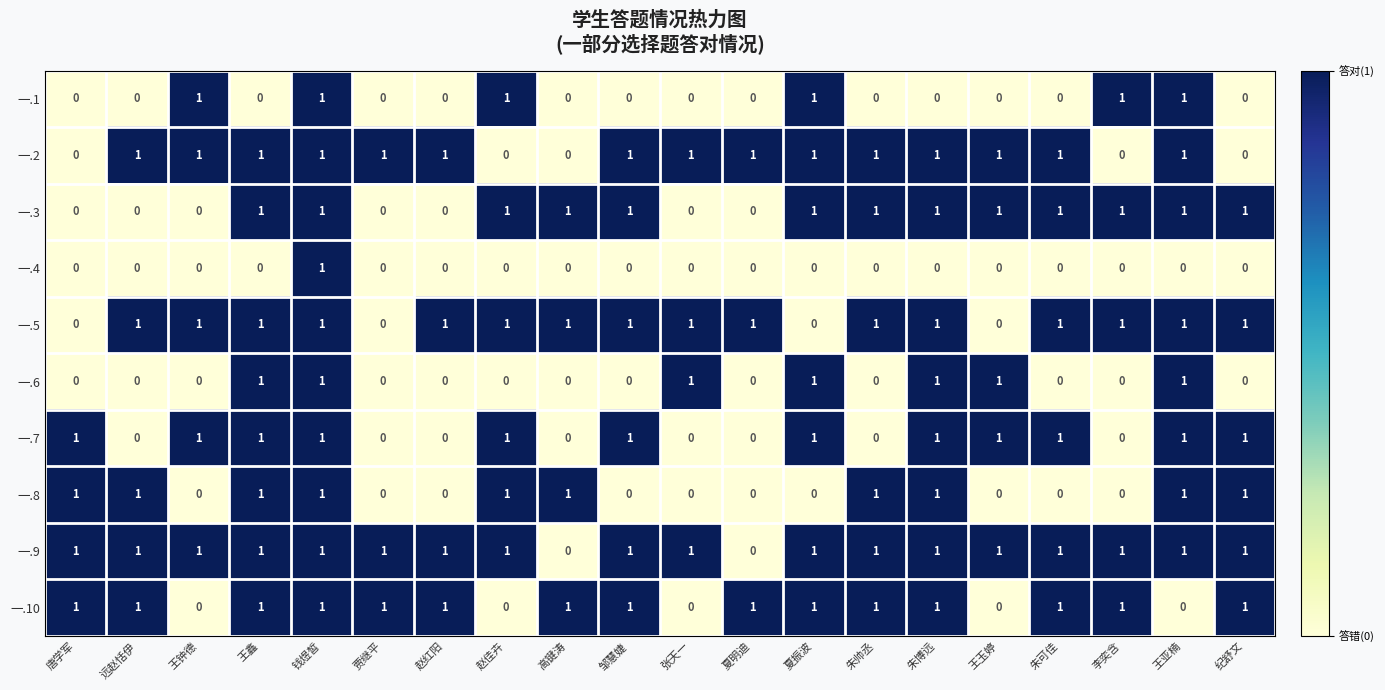

How many values in the 一.5 series are below 1?

4